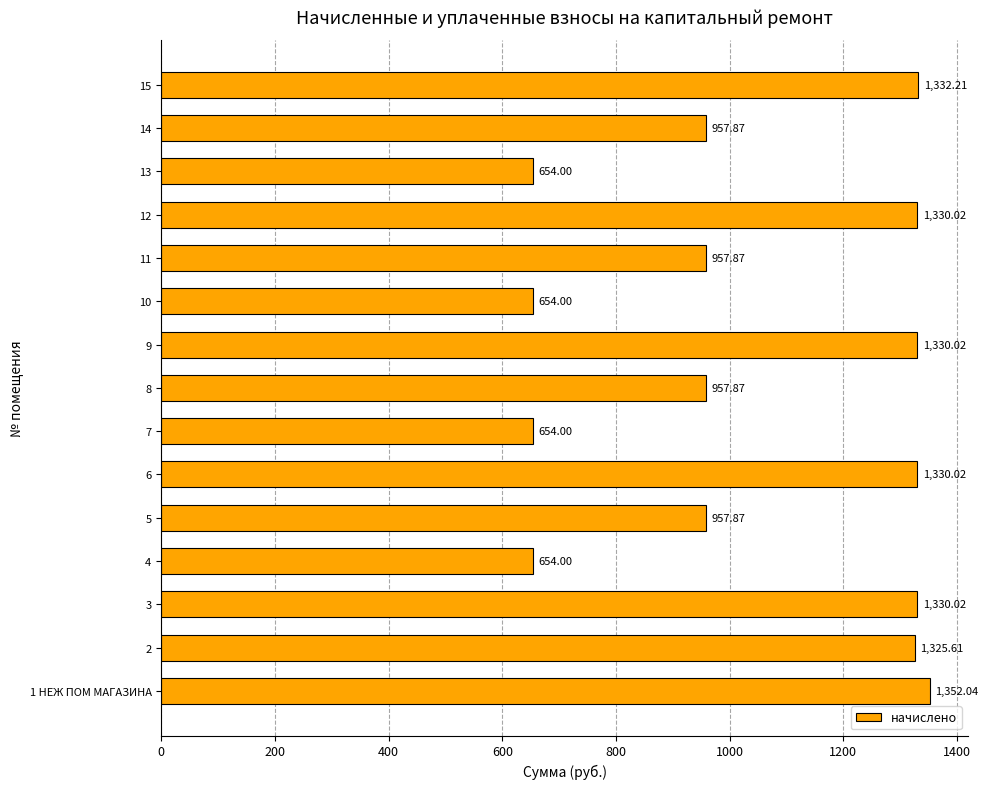

What is the change in value from 4 to 9?

+676.0